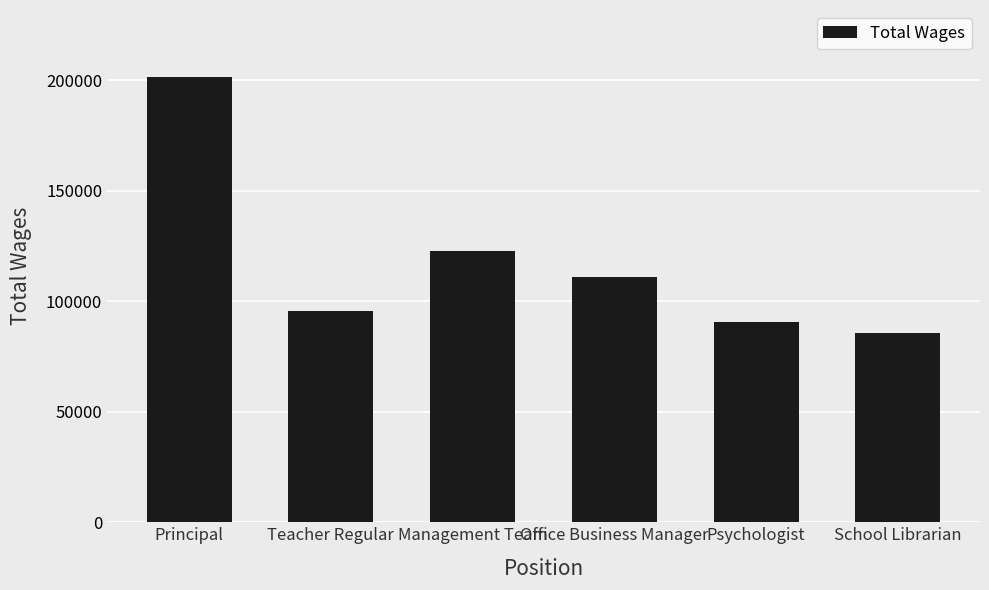

What is the smallest value displayed?

85692